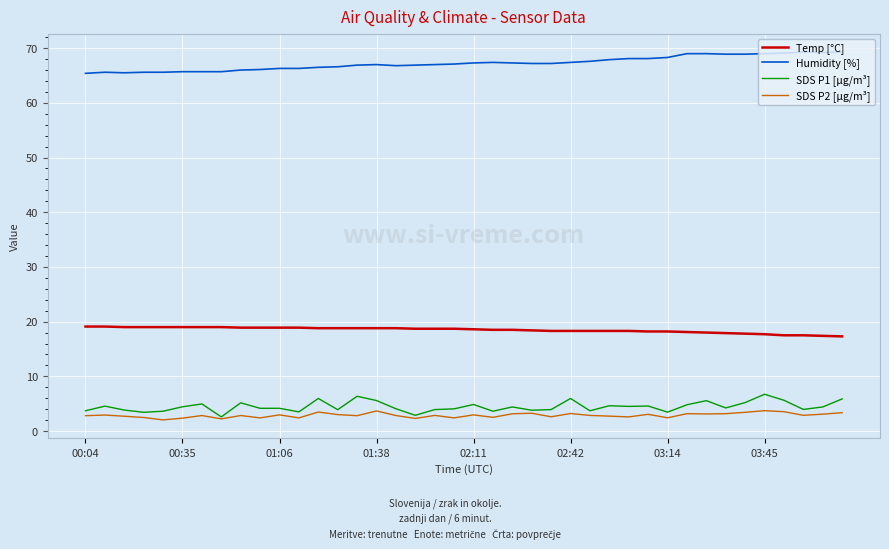

How many lines are shown in the chart?

4